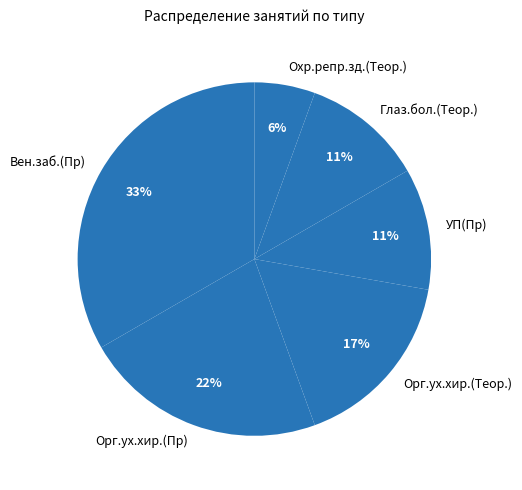

Is there any slice that represents more than half of the pie?

No